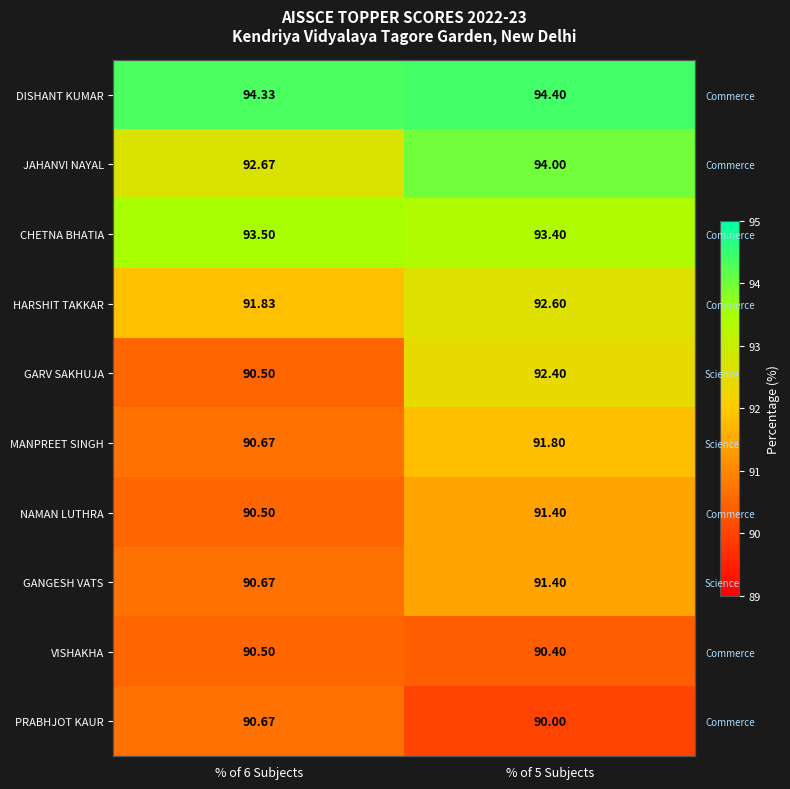

Which series has the widest spread of values?

GARV SAKHUJA